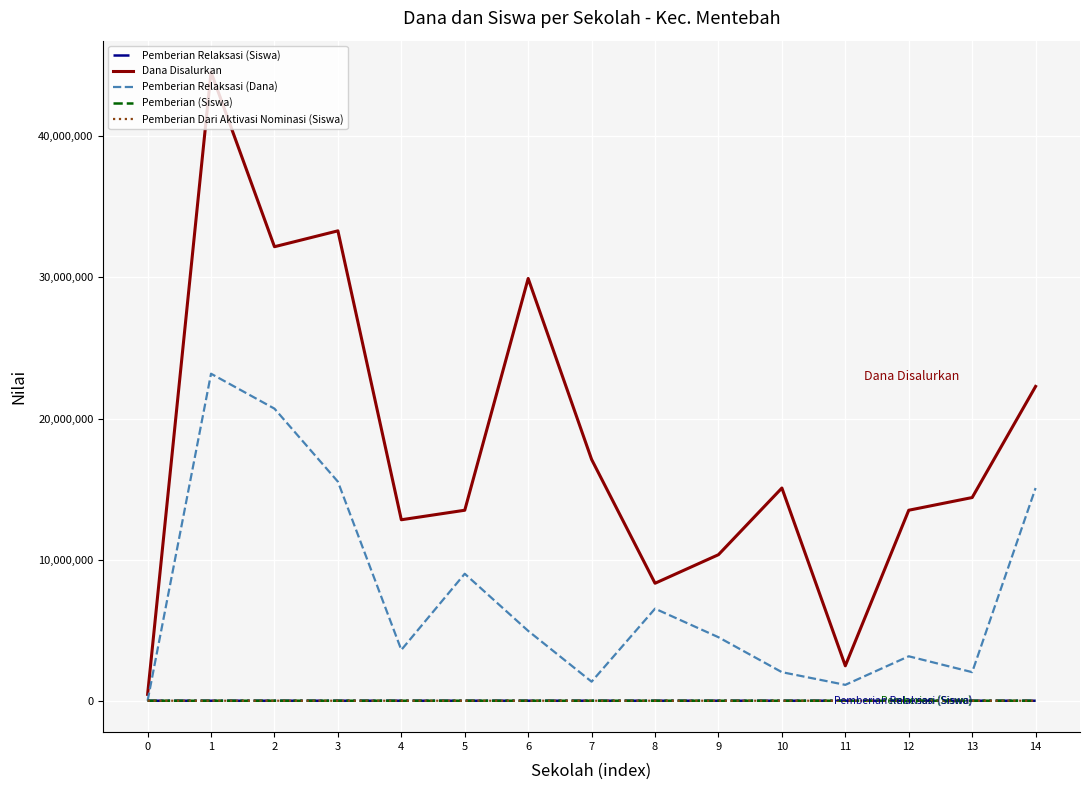

What is the greatest value displayed?

44550000